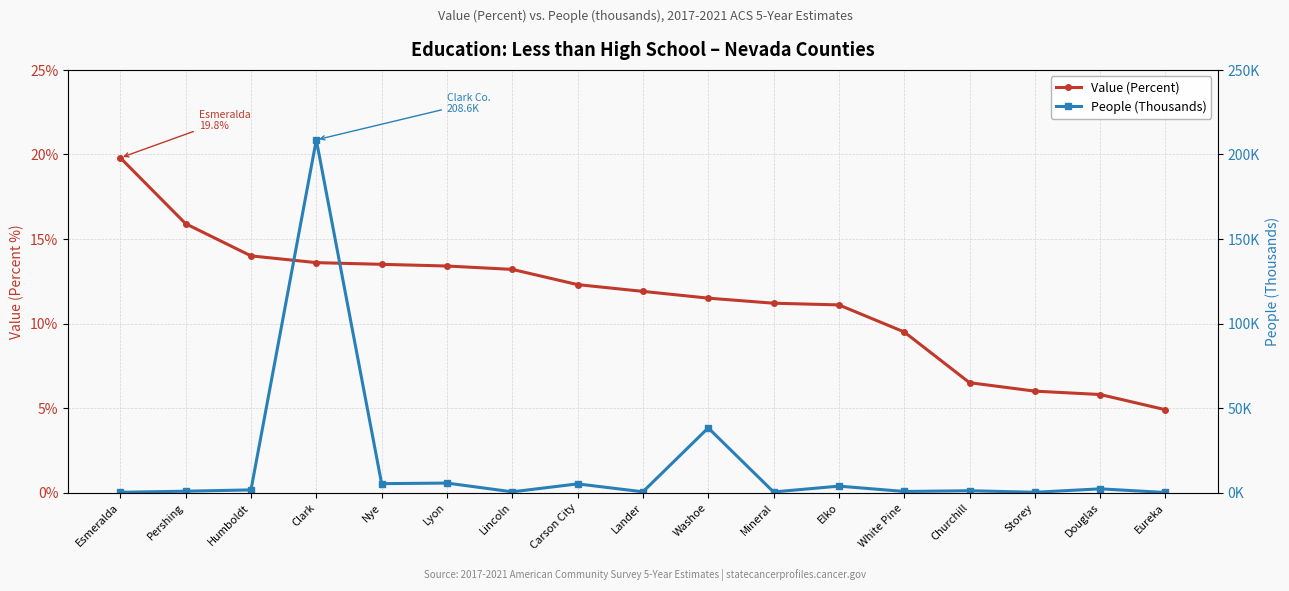

What is the maximum value for People (Thousands)?

208.6